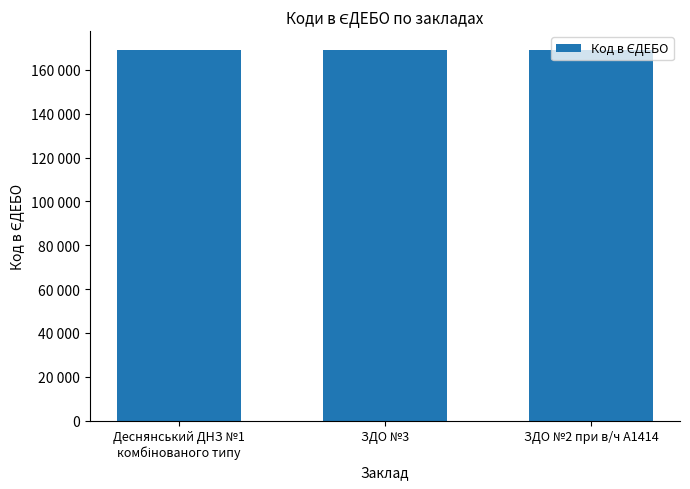

Rank the categories by value from highest to lowest.

Деснянський ДНЗ №1
комбінованого типу, ЗДО №3, ЗДО №2 при в/ч А1414